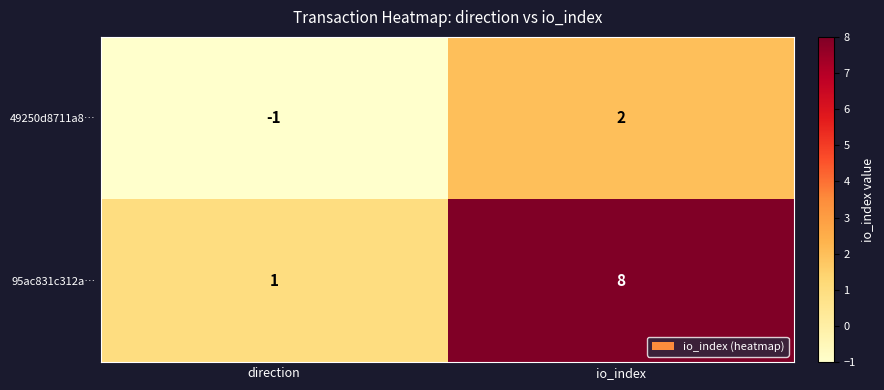

What is the difference between the maximum and minimum values in the 95ac831c312a… series?

7